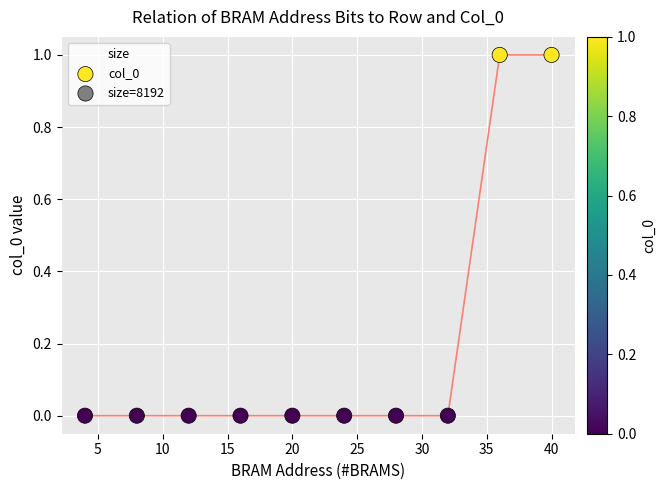

What is the range of X values (max minus min)?

36